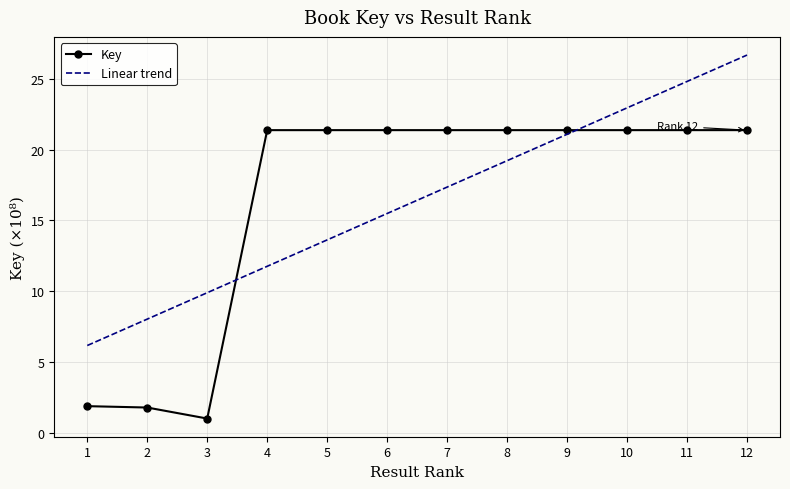

Where is the first local maximum?

6